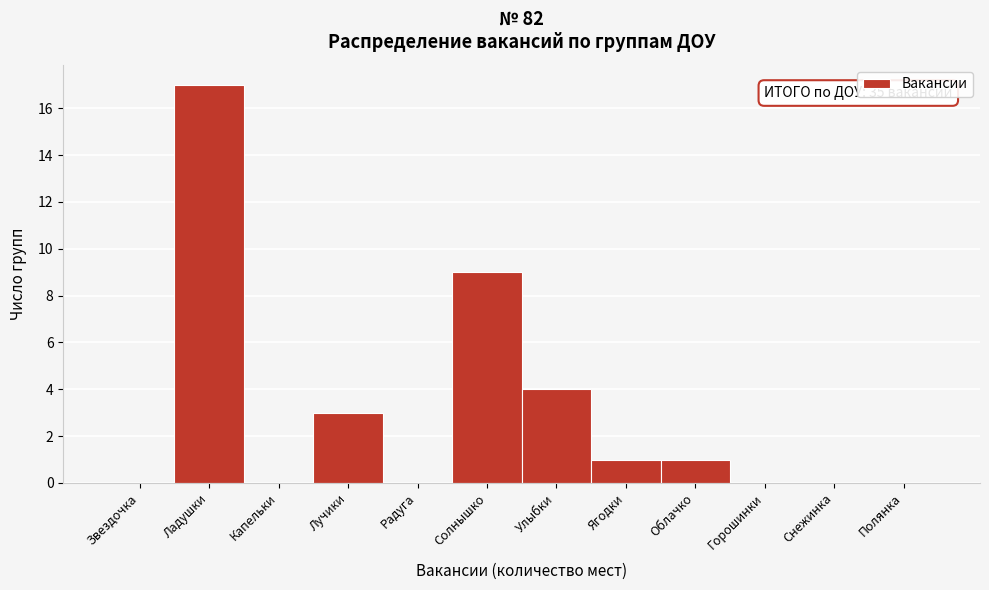

Reading right to left, transcribe all the data shown in this chart.

Полянка=0	Снежинка=0	Горошинки=0	Облачко=1	Ягодки=1	Улыбки=4	Солнышко=9	Радуга=0	Лучики=3	Капельки=0	Ладушки=17	Звездочка=0